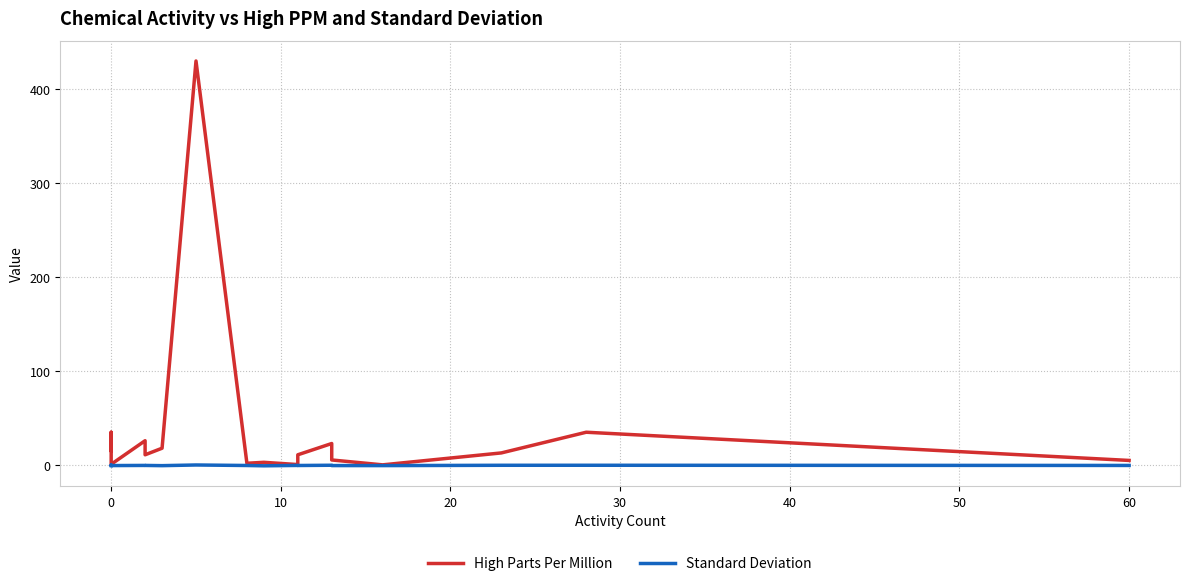

How many categories are shown in the chart?

18